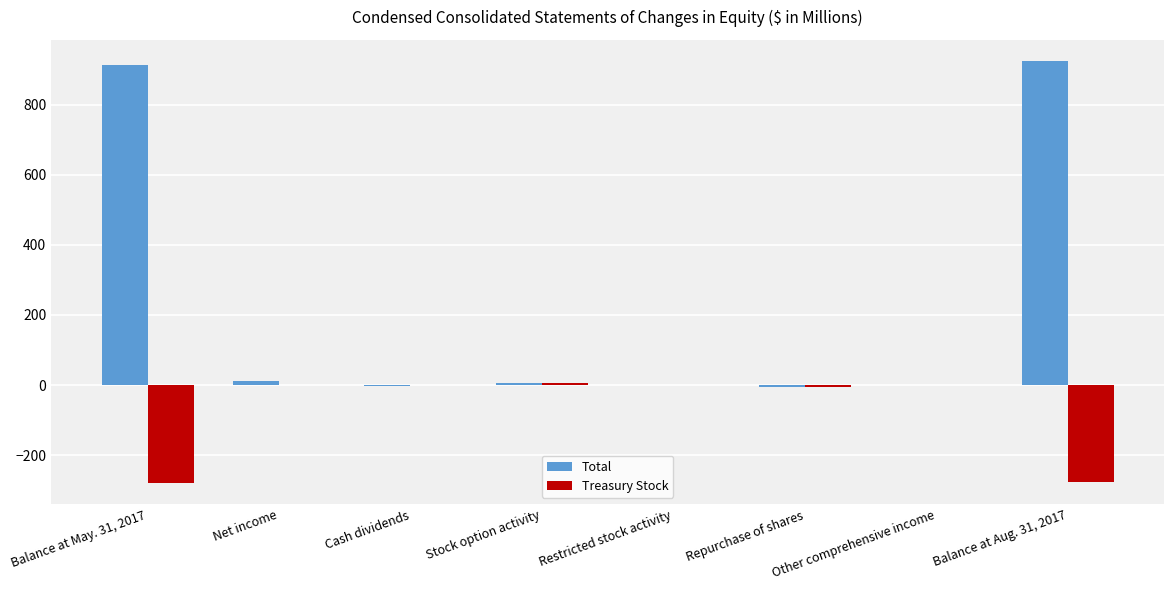

The value of Treasury Stock at Balance at Aug. 31, 2017 is -96.3. True or false?

False